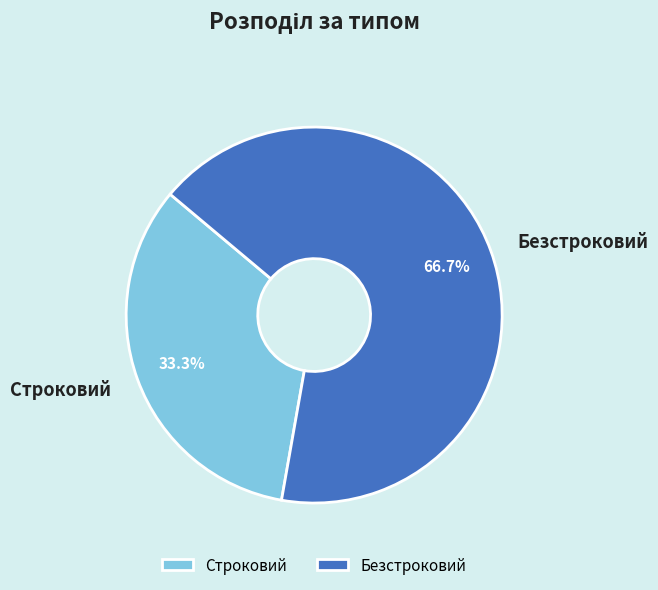

Does any single category account for the majority?

Yes